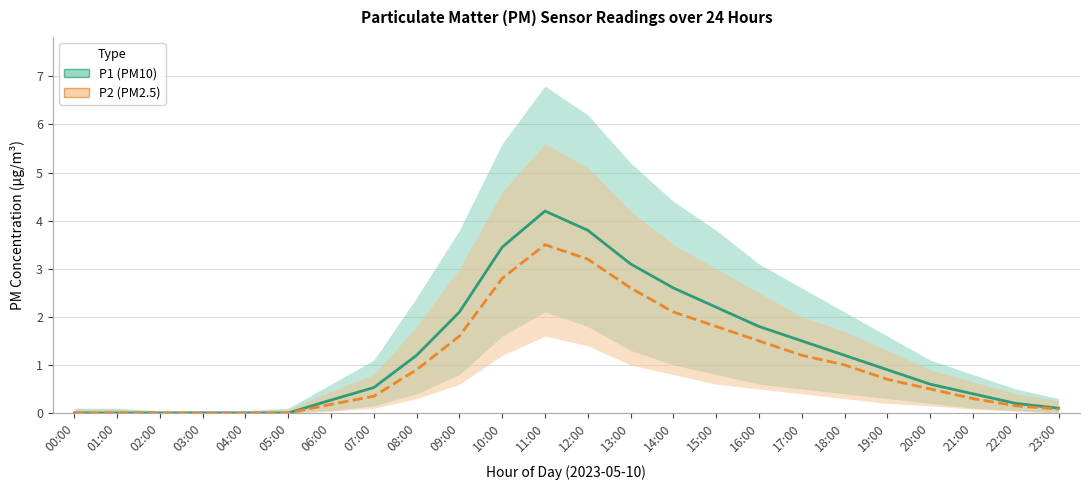

What is the sum of the P2 values at 20:00 and 07:00?

0.8